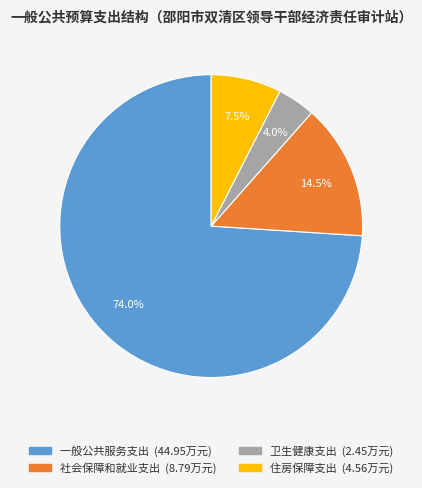

How many slices are in this pie chart?

4